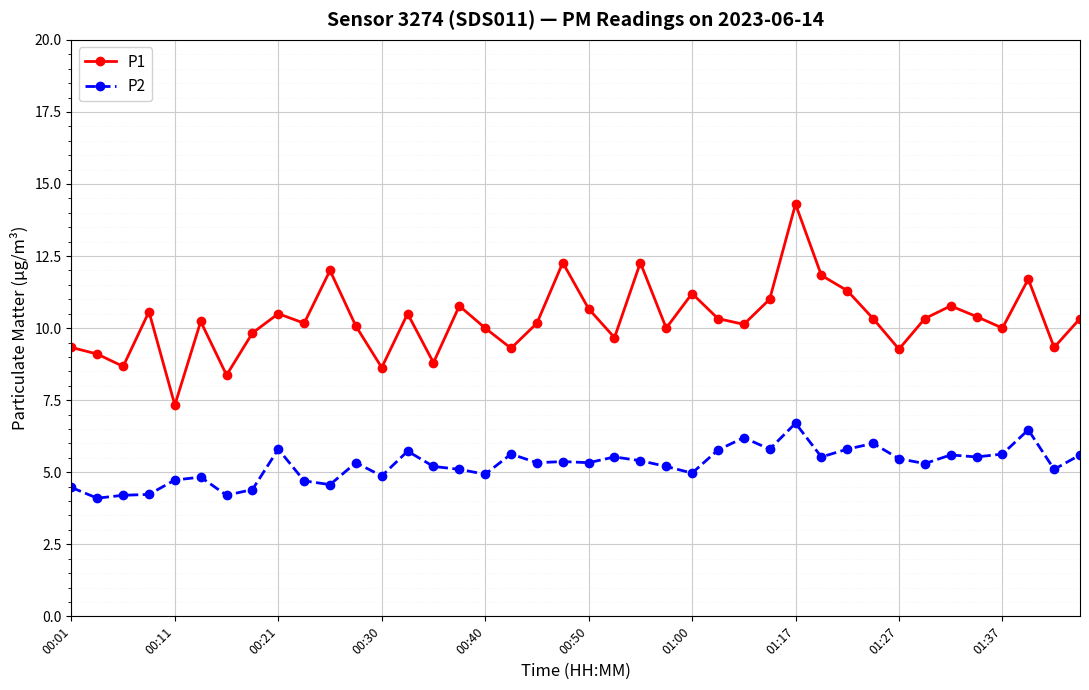

True or false: P1 and P2 intersect in this chart.

False